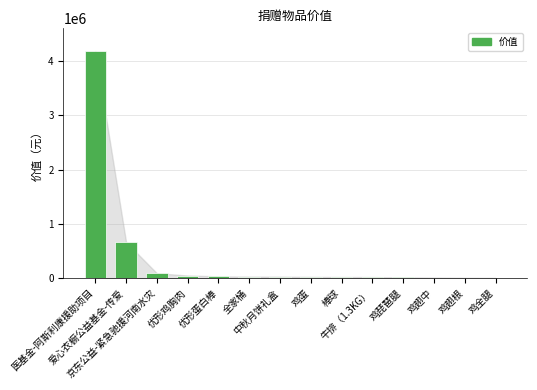

What is the maximum value shown in the chart?

4188300.0